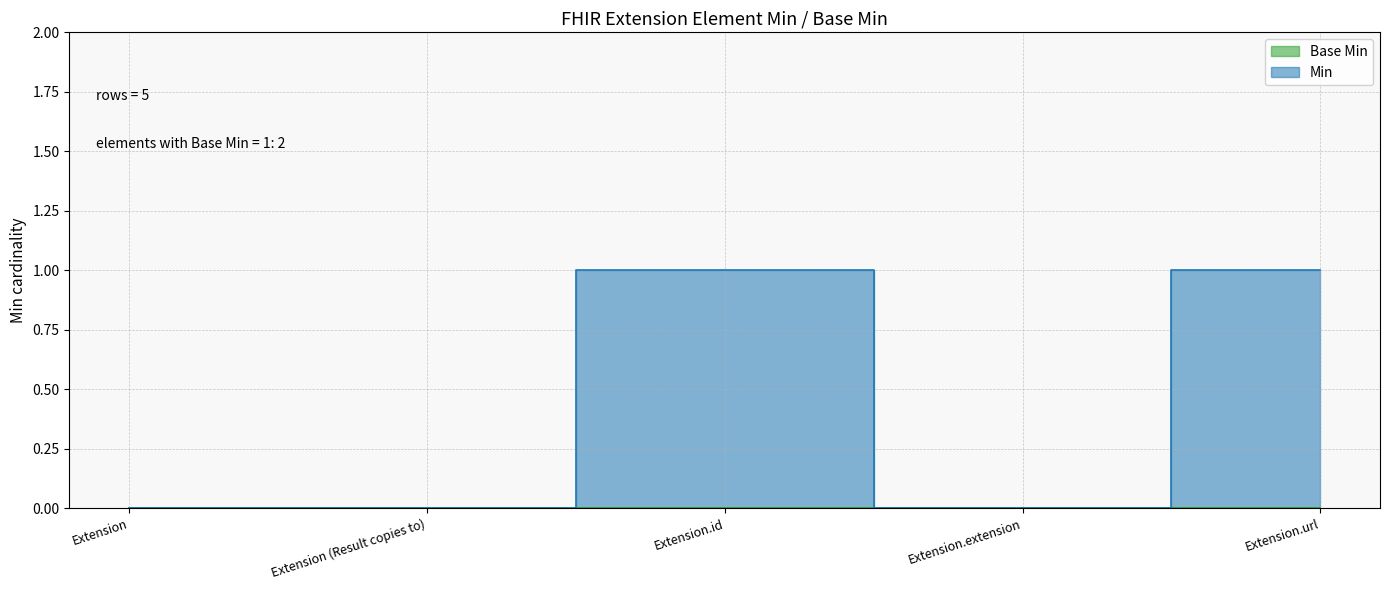

Approximately how many times larger is the value at Extension.id compared to Extension.url?

1.0